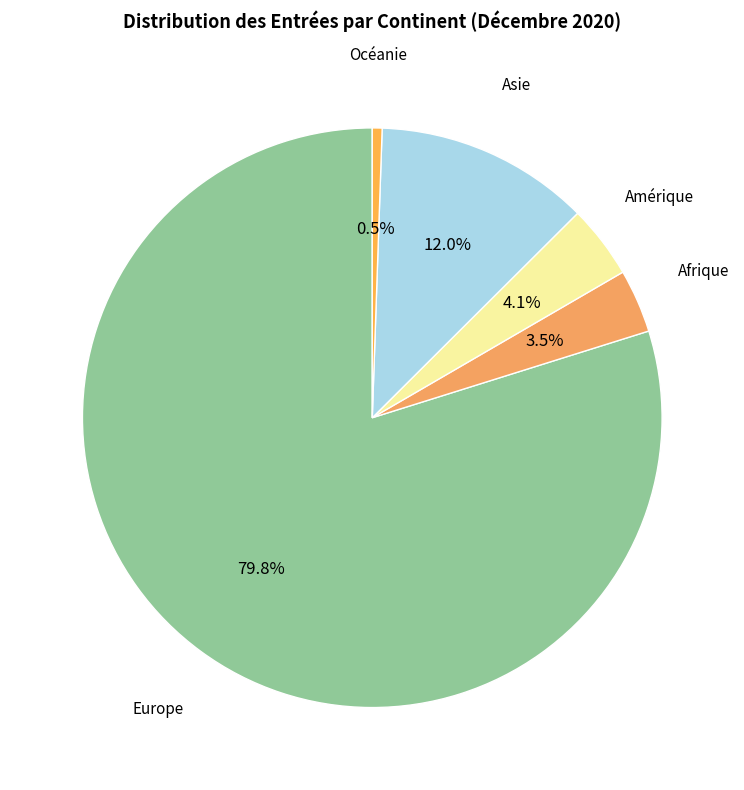

Is there a majority slice in this chart?

Yes